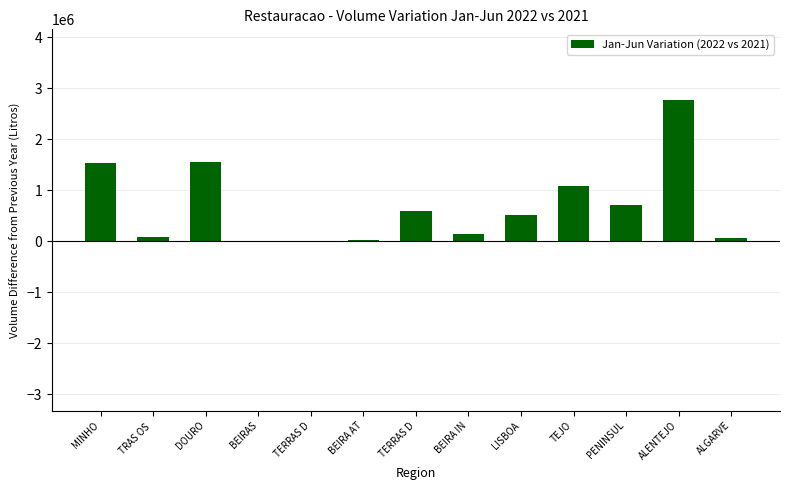

Read the value at LISBOA, to the nearest 100.

511300